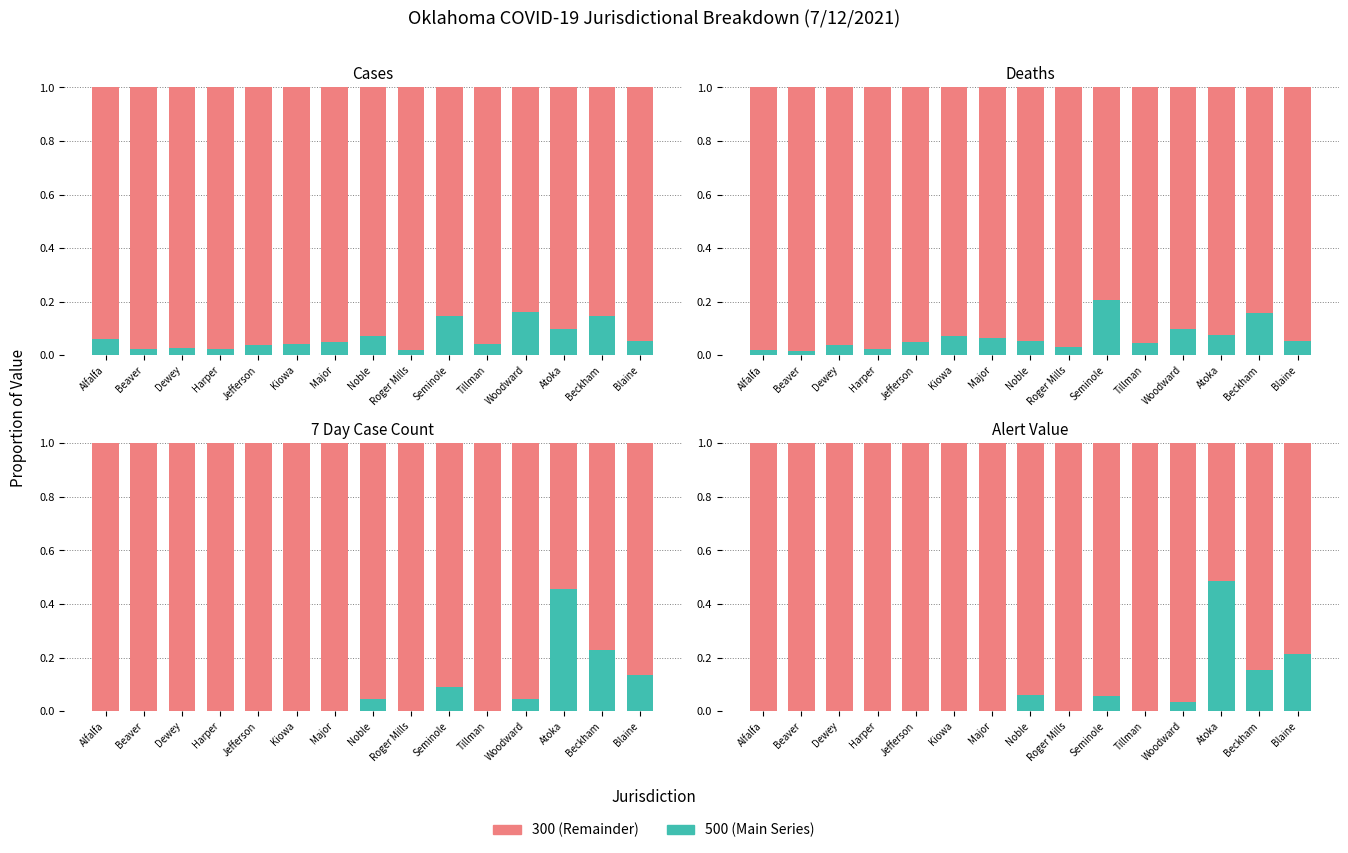

What is the highest value of the 7 Day Case Count series?

1.0